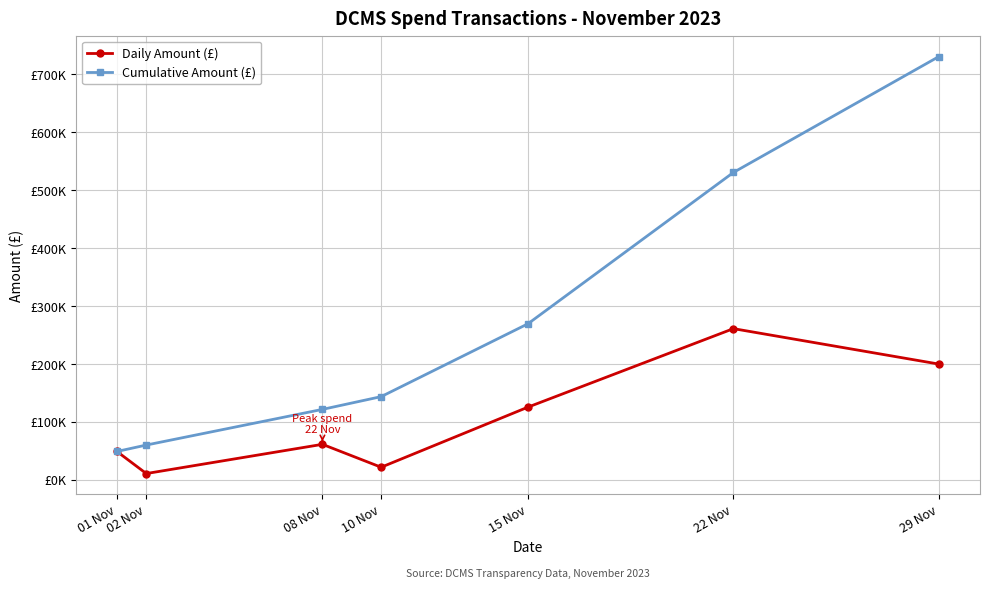

Rank the categories by Cumulative Amount (£) value from lowest to highest.

01 Nov, 02 Nov, 08 Nov, 10 Nov, 15 Nov, 22 Nov, 29 Nov